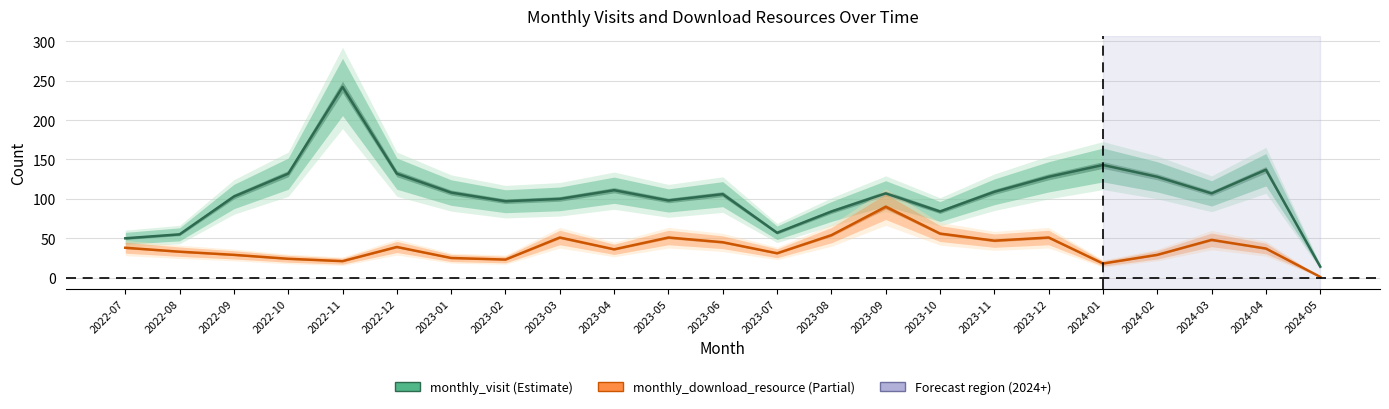

How many distinct data groups are displayed?

2